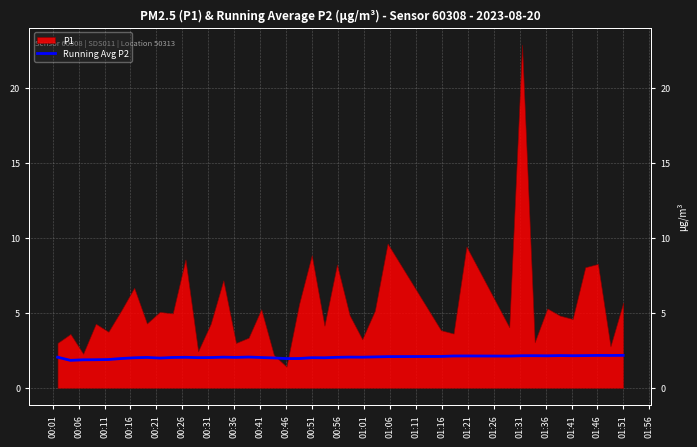

How many lines are shown in the chart?

1